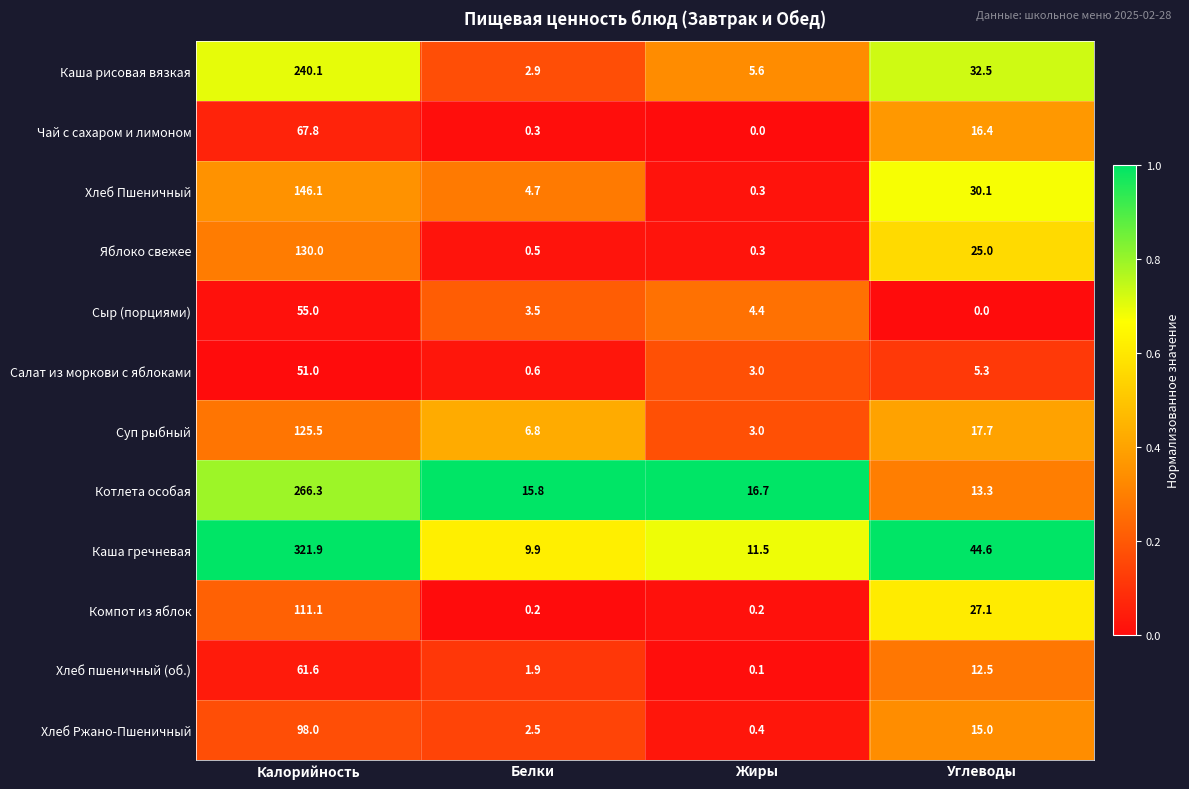

Count the number of categories in the chart.

4